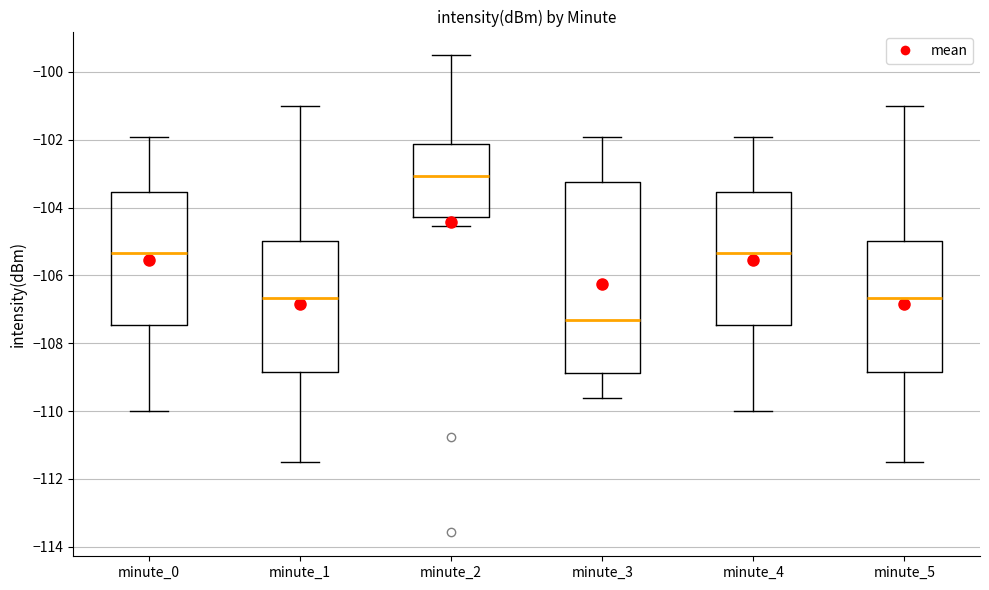

Where is the upper edge of the box for minute_4 on the y-axis? The values are not printed on the chart, so give them approximately, as read against the axis.

-103.6